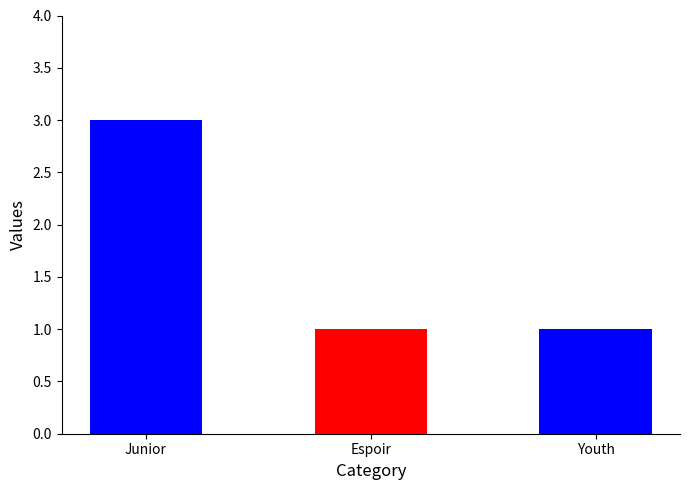

What is the value of the 2nd bar from the left?

1